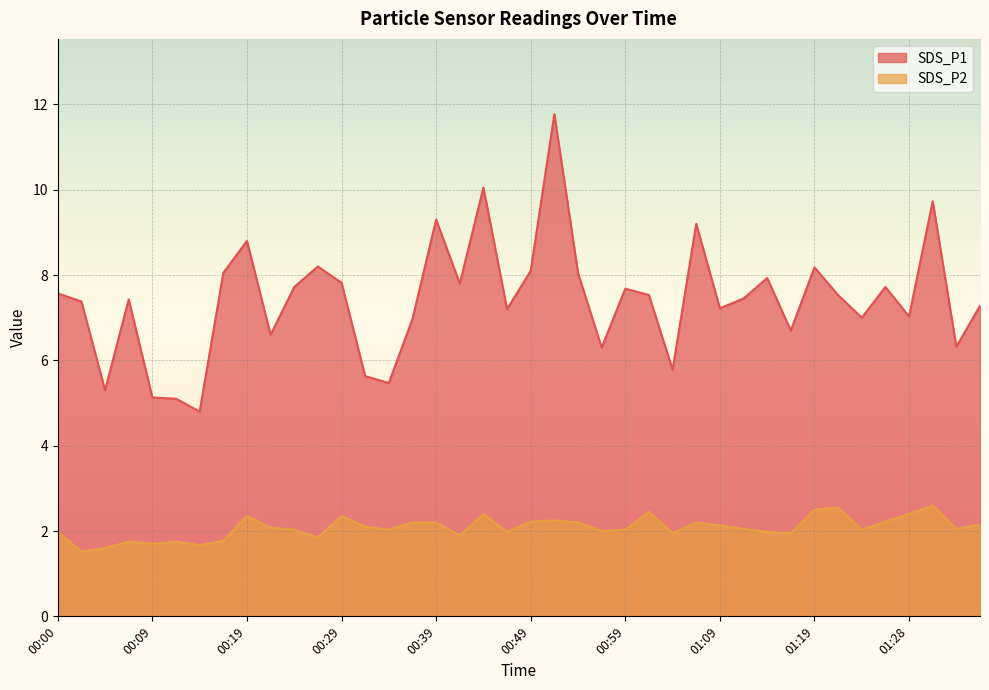

What are all the series names shown in the legend?

SDS_P1, SDS_P2